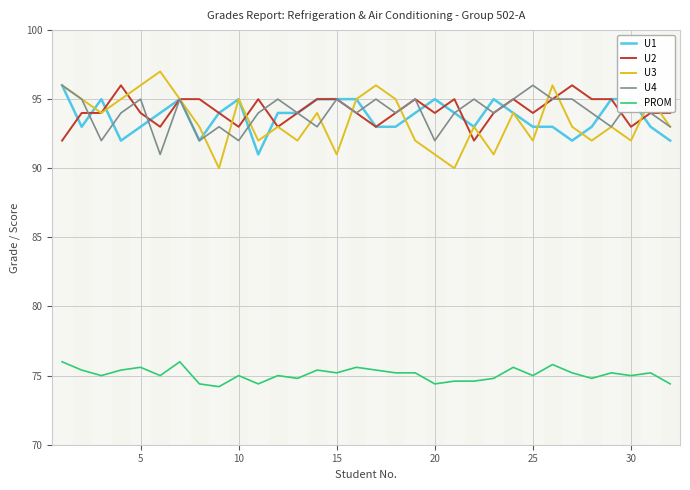

What is the approximate value of U3 at 10?

95.0